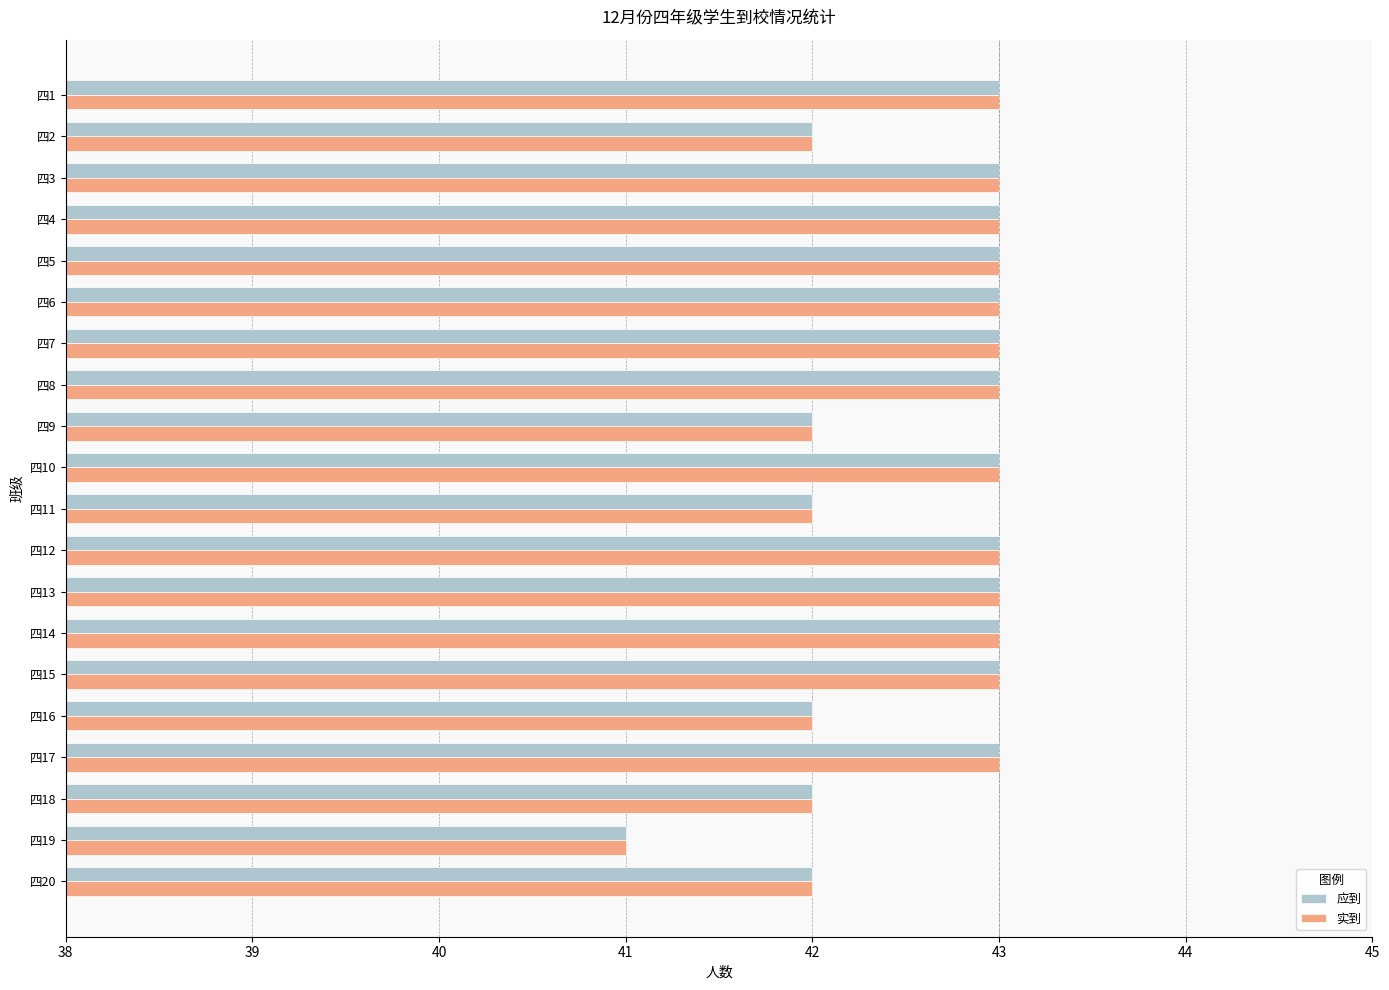

The value of 实到 at 四8 is 77. True or false?

False